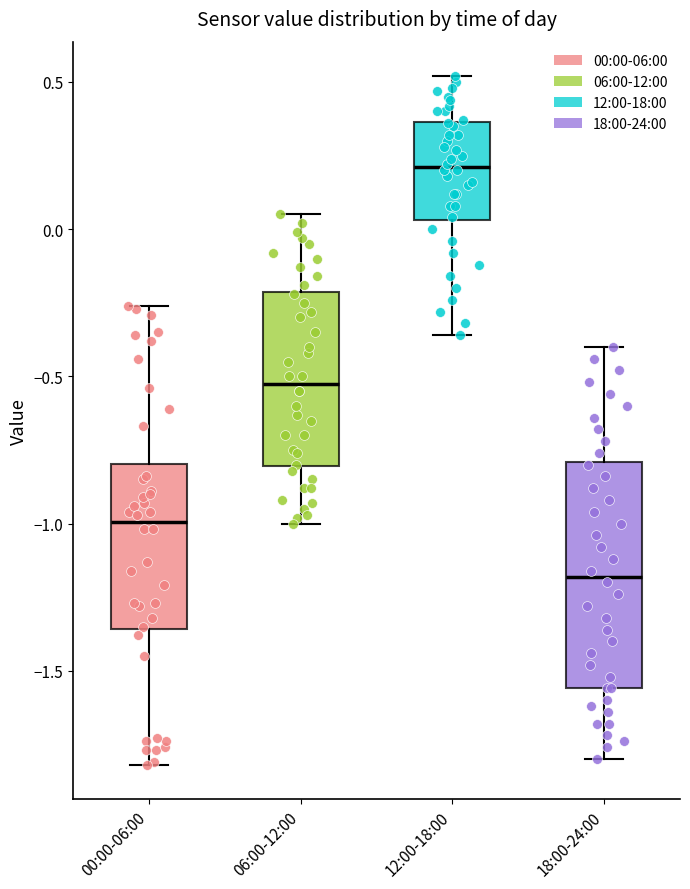

Reading left to right, read every box against the y-axis: the position of its median line, the range the box covers, and the ends of its whiskers. The values are not printed on the chart, so give them approximately, as read against the axis.

00:00-06:00: median -1.00, box -1.35 to -0.80, whiskers -1.80 to -0.25
06:00-12:00: median -0.50, box -0.80 to -0.20, whiskers -1.00 to 0.05
12:00-18:00: median 0.20, box 0.05 to 0.35, whiskers -0.35 to 0.50
18:00-24:00: median -1.20, box -1.55 to -0.80, whiskers -1.80 to -0.40